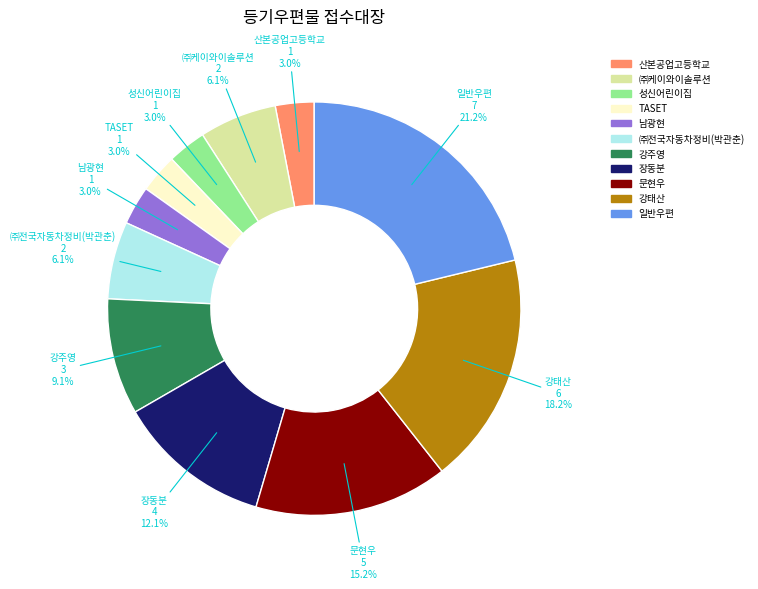

What percentage is the 남광현 slice, to the nearest percent?

3%